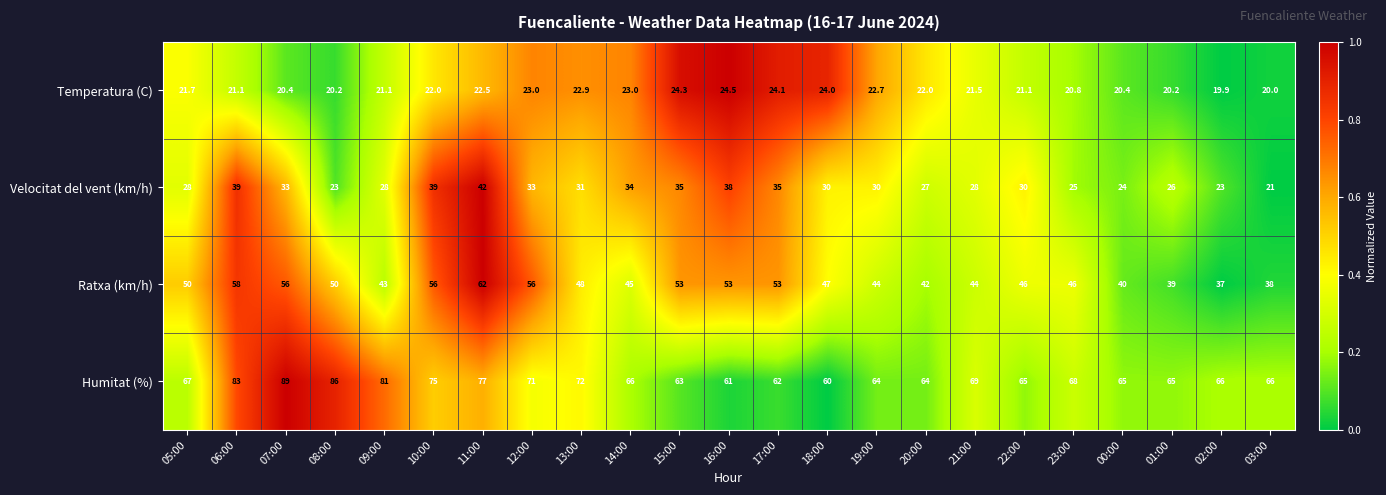

How many categories are shown in the chart?

23